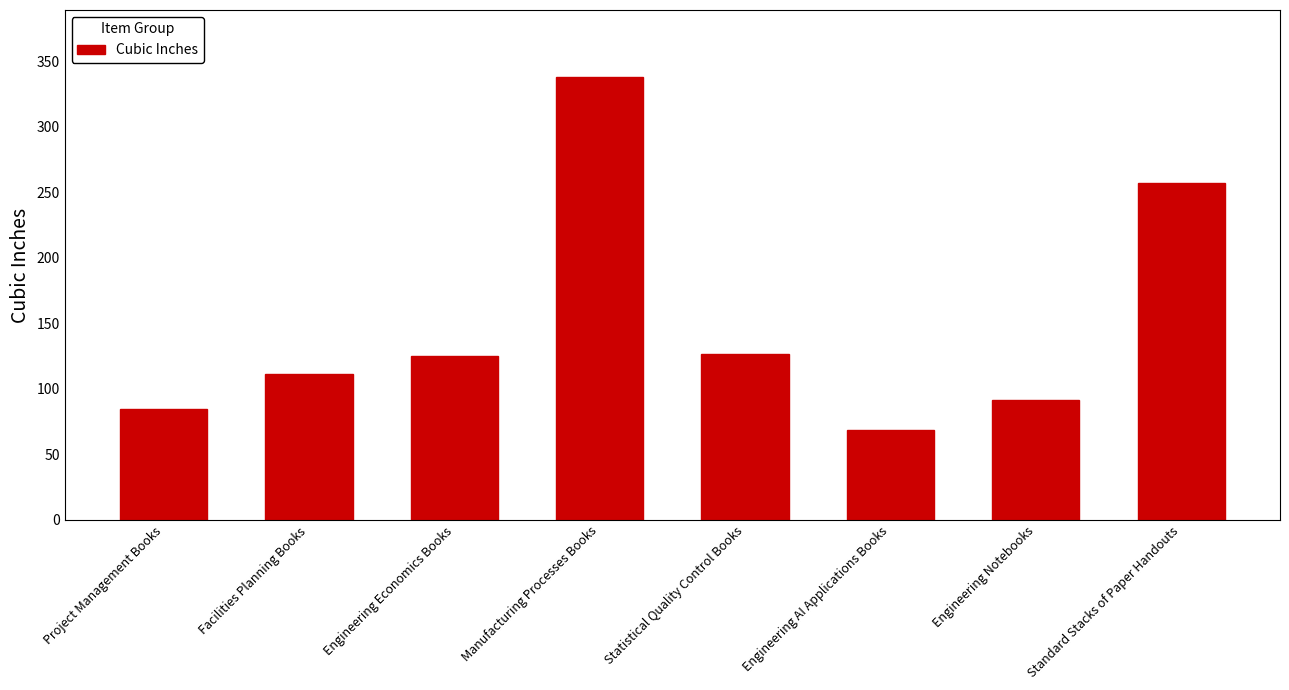

How many distinct data groups are displayed?

1